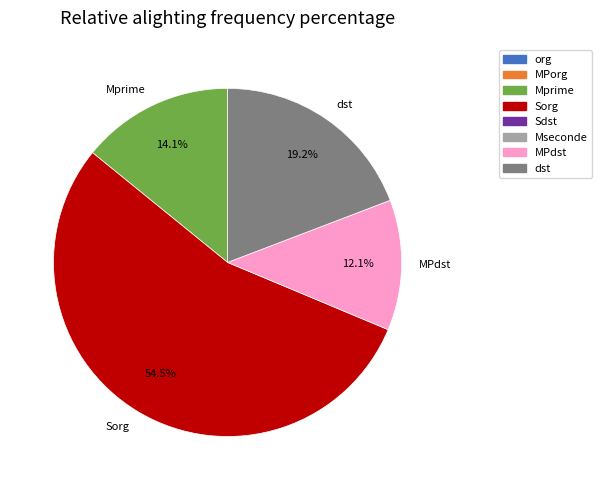

Count the number of slices in the pie.

4